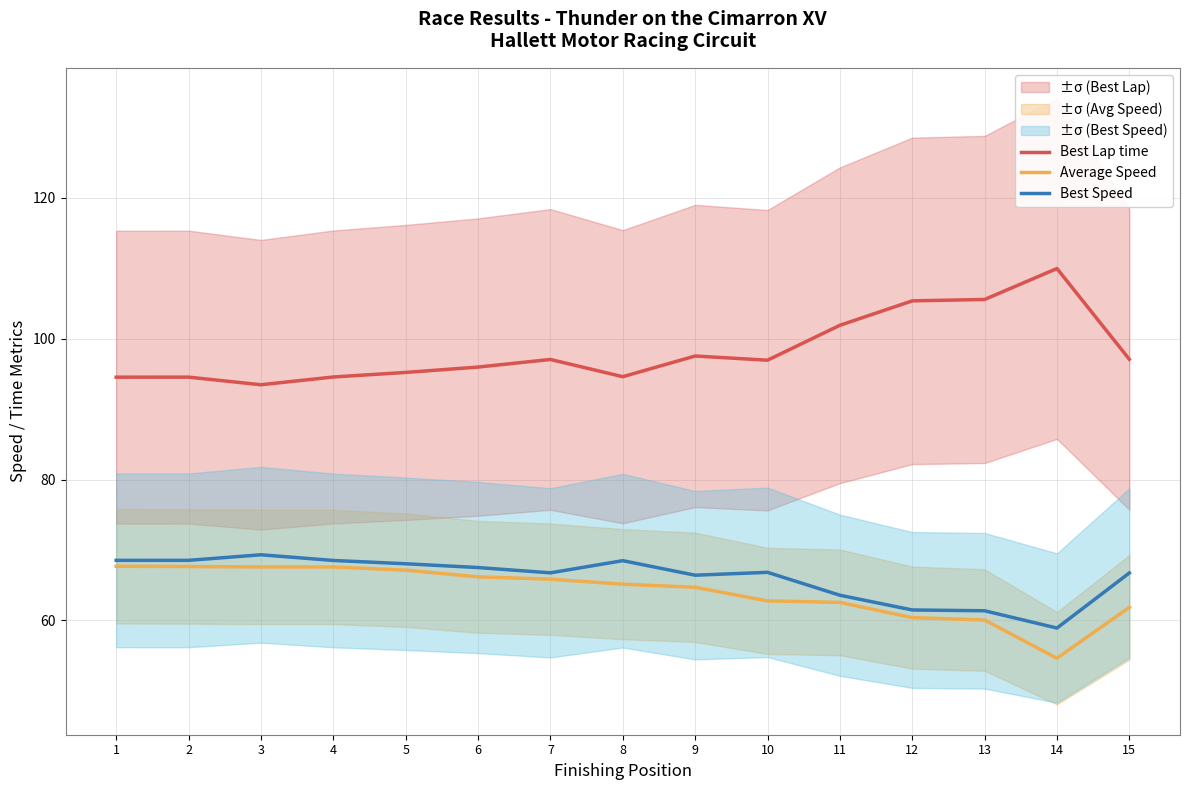

True or false: Best Lap time has a value of 94.5 at 1.

True